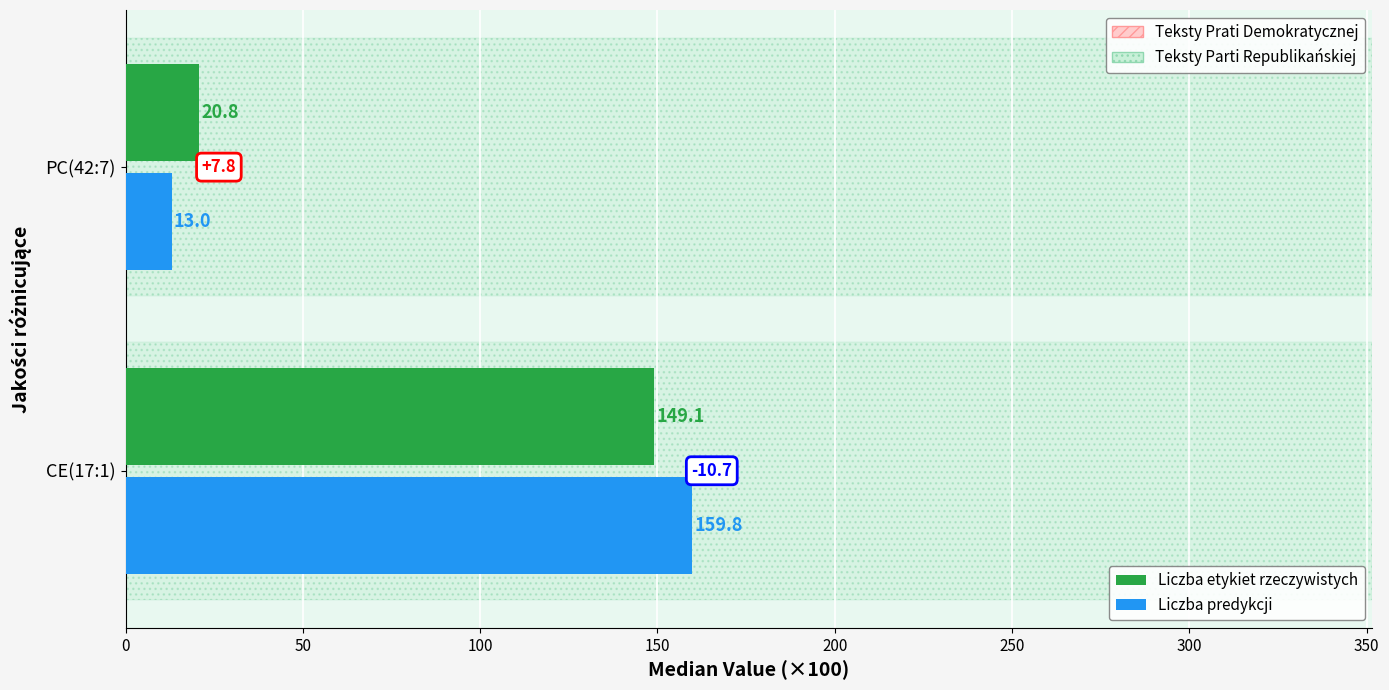

What is the total value across all series at CE(17:1)?

308.9